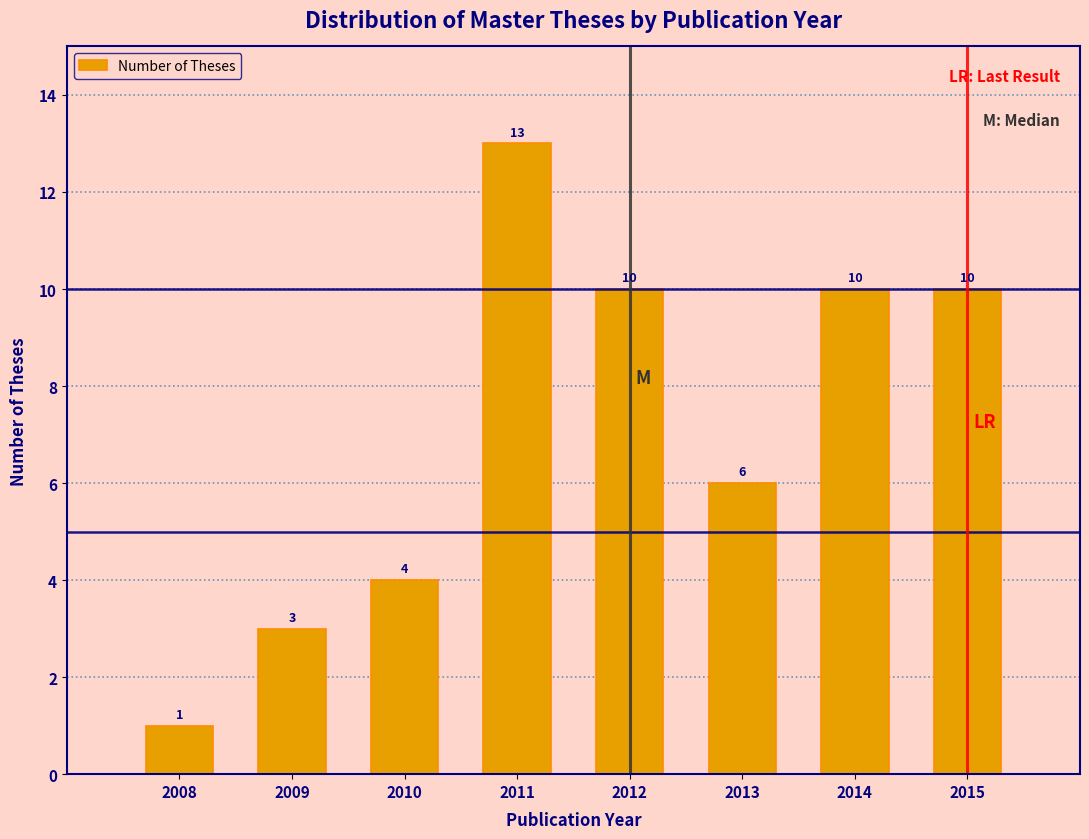

Reading left to right, extract all data points from this chart.

2008=1	2009=3	2010=4	2011=13	2012=10	2013=6	2014=10	2015=10